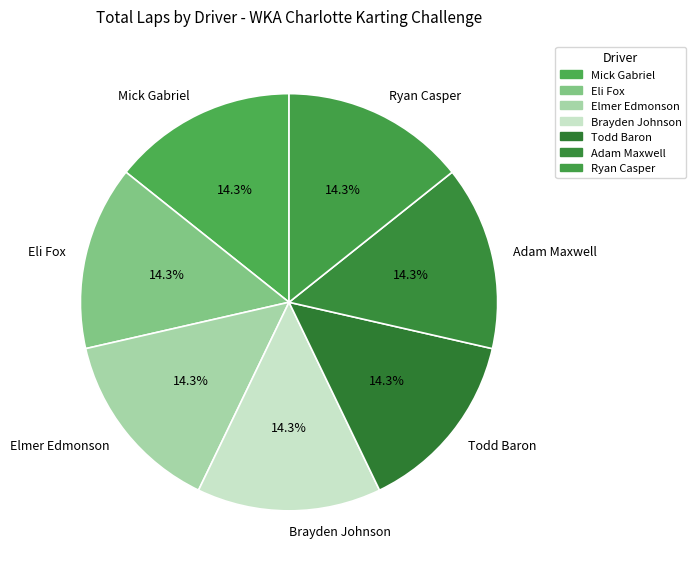

Is it true that Brayden Johnson is 24% of the pie?

False